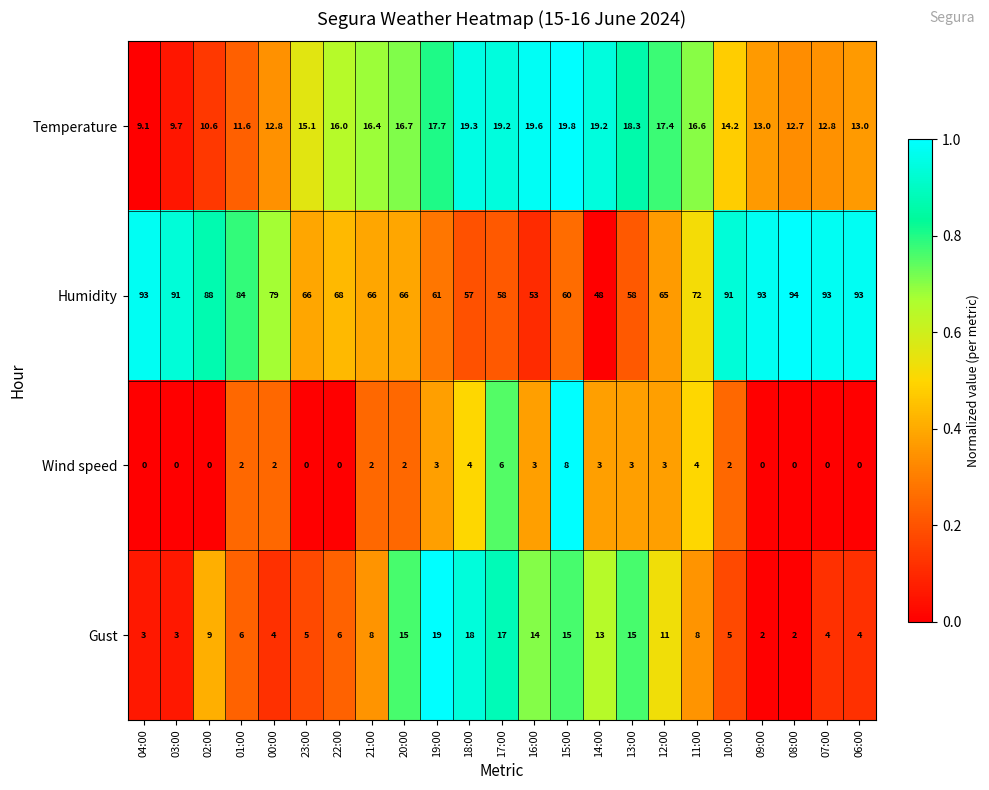

How many distinct data groups are displayed?

4